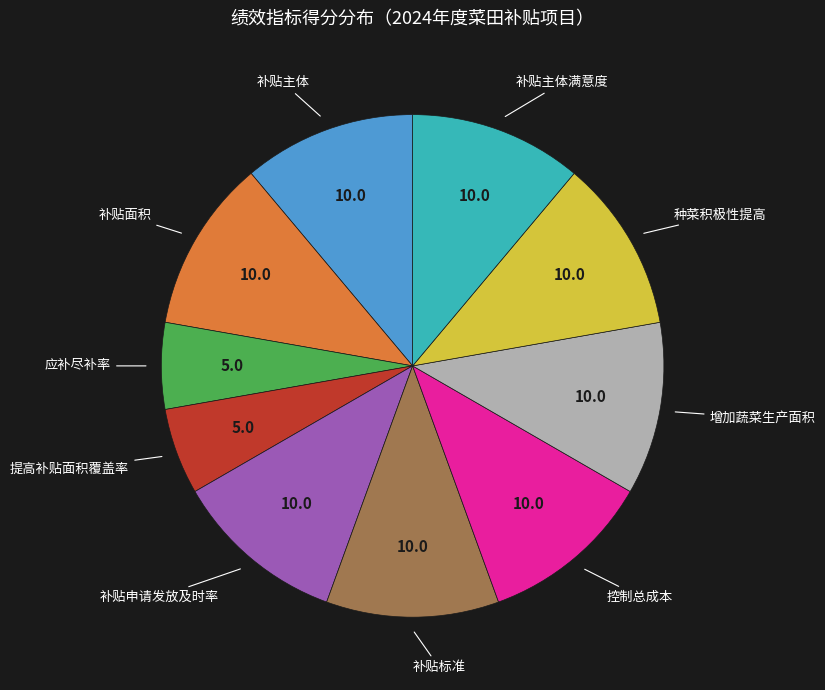

Is there any slice that represents more than half of the pie?

No